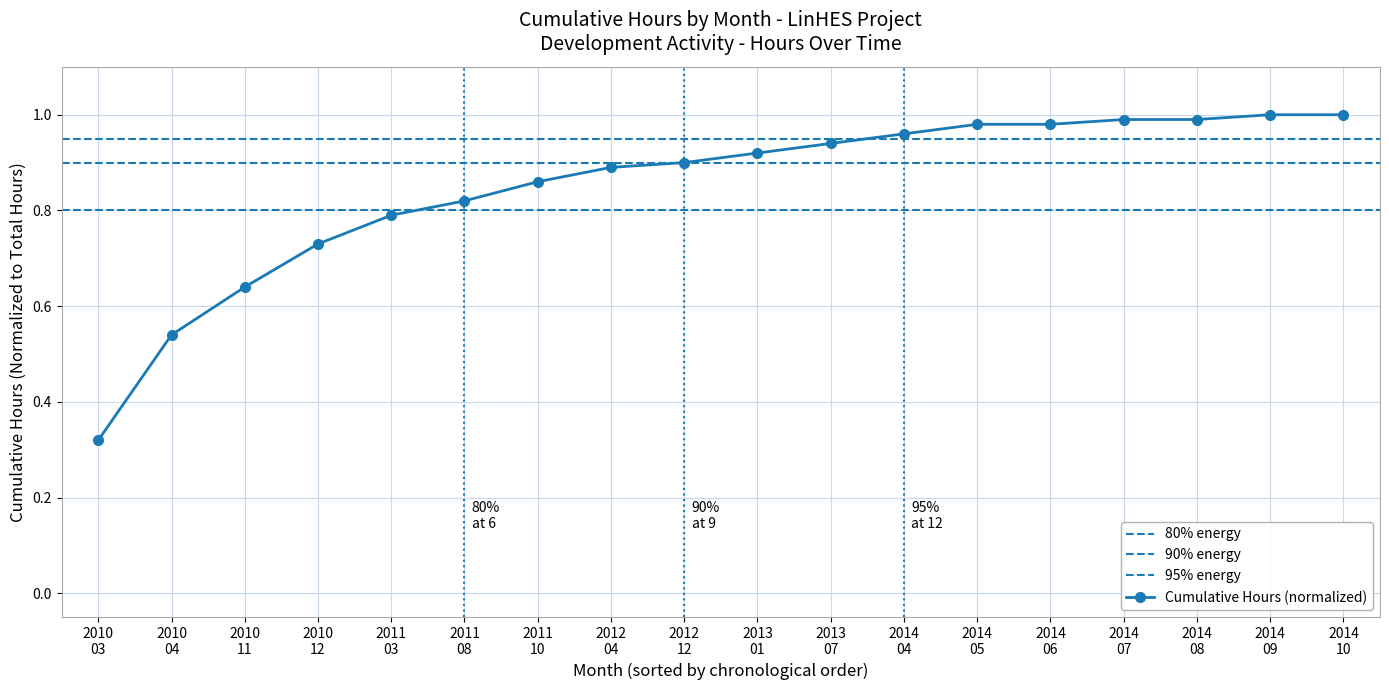

What is the difference between the second highest and second lowest values?

0.5